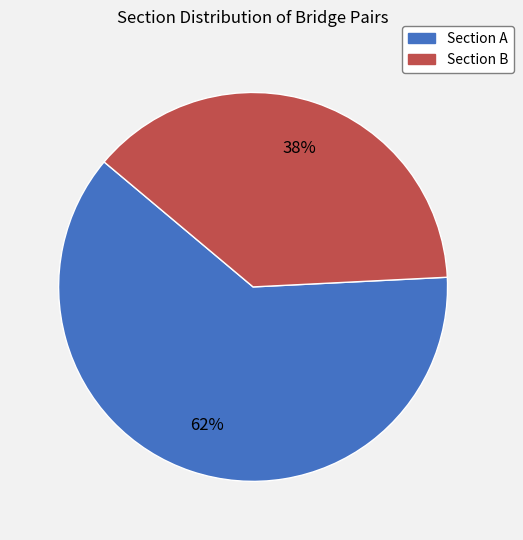

Which has a higher value, Section B or Section A?

Section A